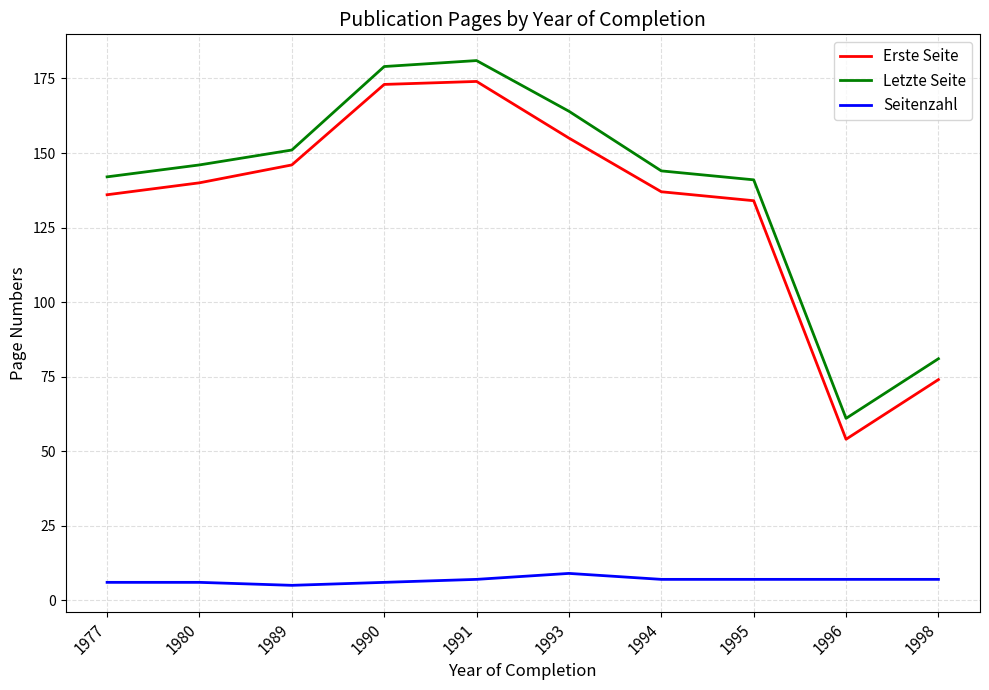

True or false: Erste Seite and Letzte Seite intersect in this chart.

False